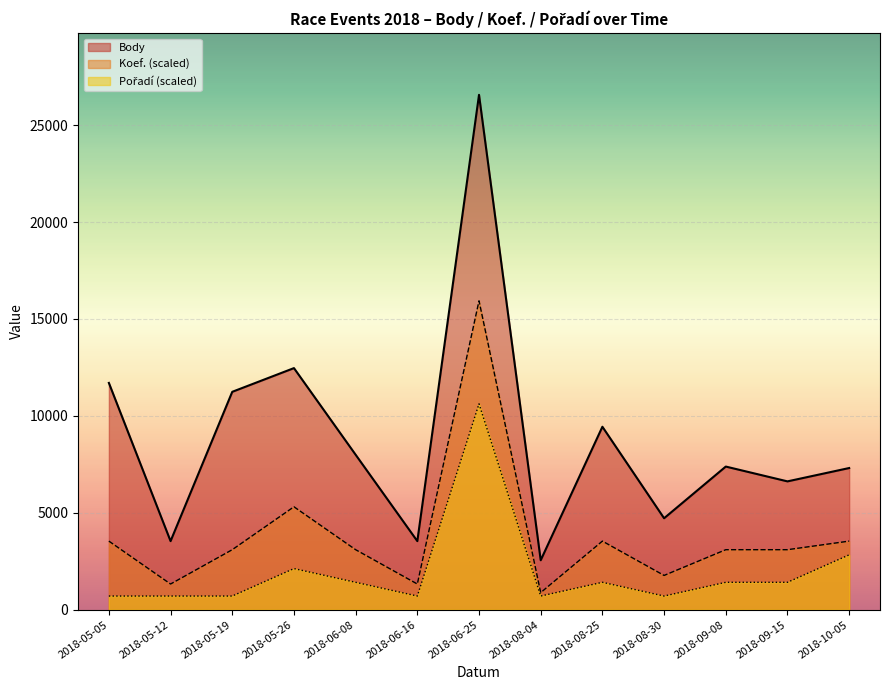

Between 2018-10-05 and 2018-06-16, which is larger?

2018-10-05